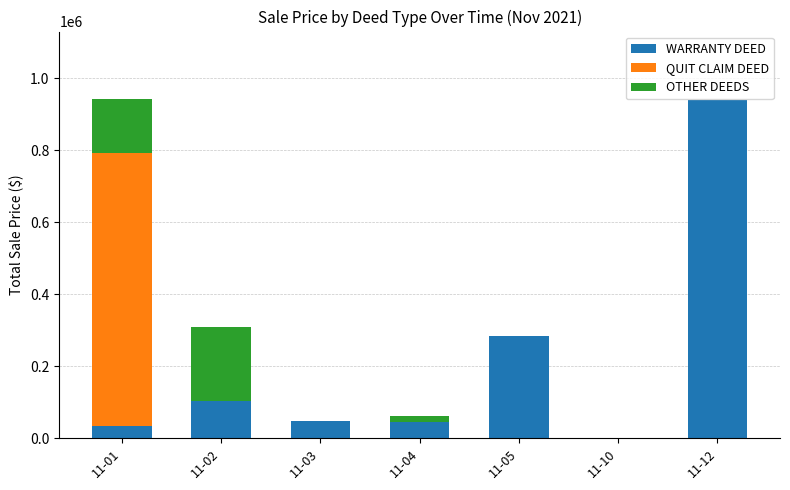

Which category has the highest value in the WARRANTY DEED series?

11-12